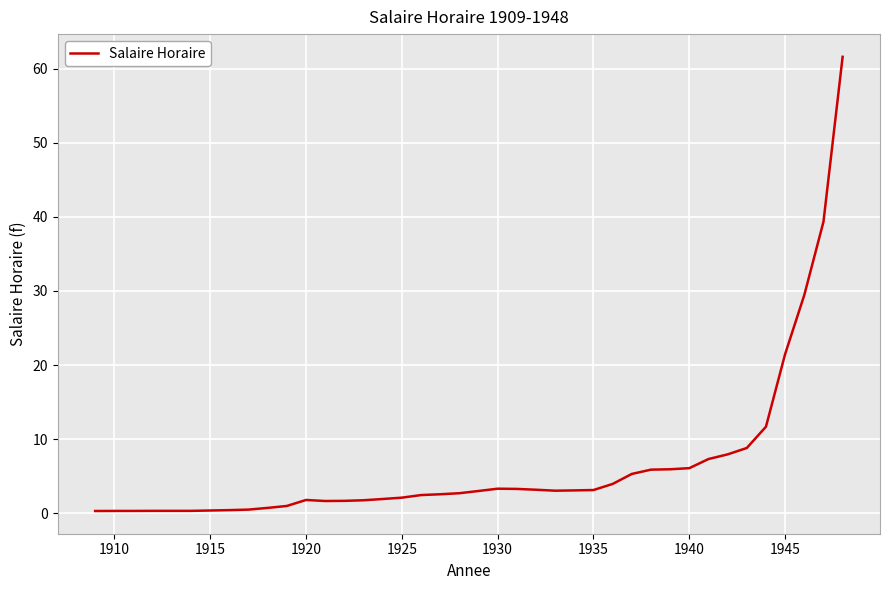

What is the difference between the maximum and minimum values?

61.3